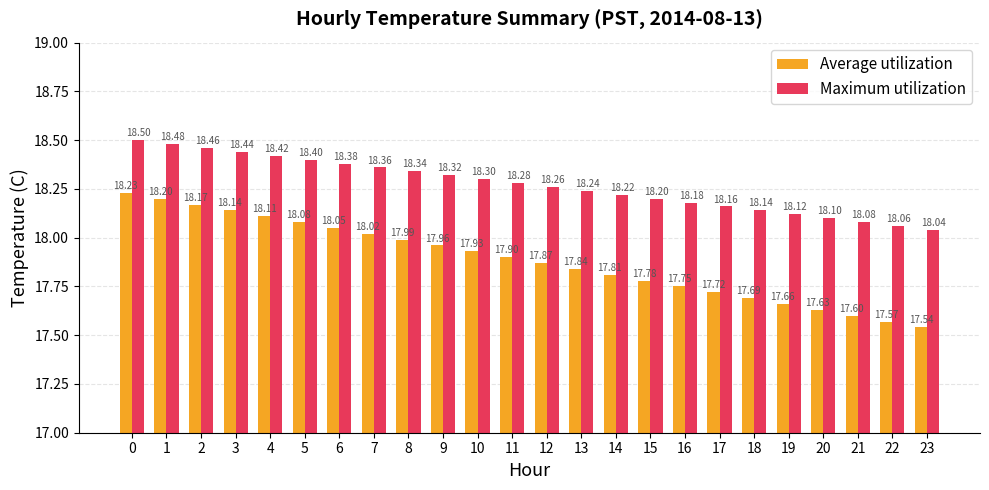

Is it true that Maximum utilization equals 18.3 at 12?

True